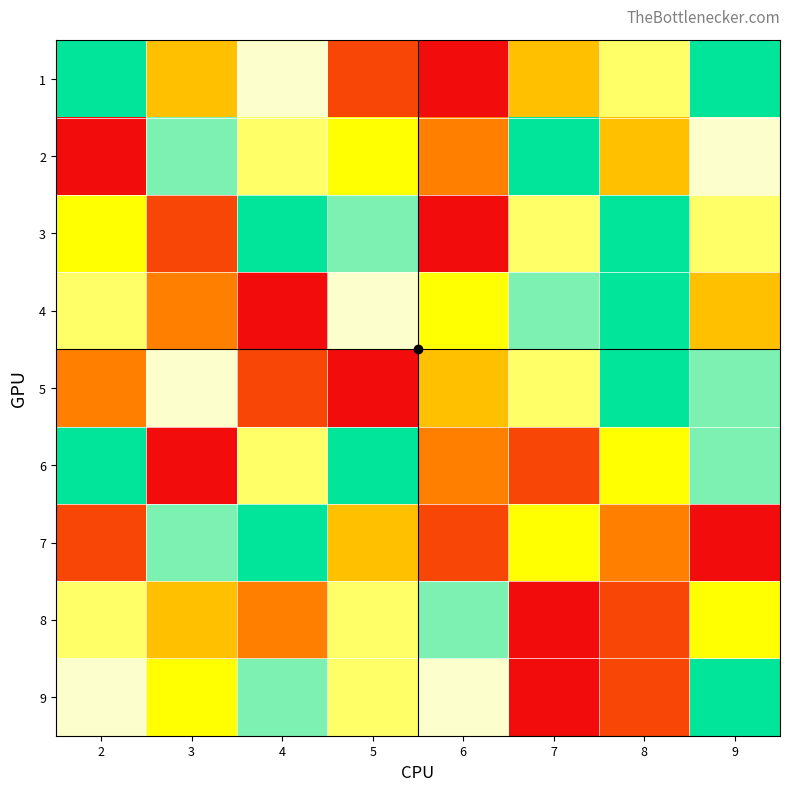

What is the total value across all series at 7?

42